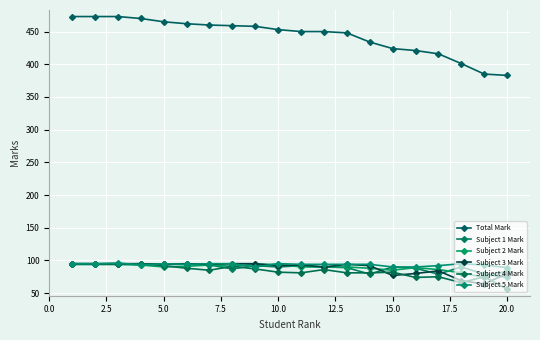

What is the difference between the maximum and minimum values in the Subject 1 Mark series?

21